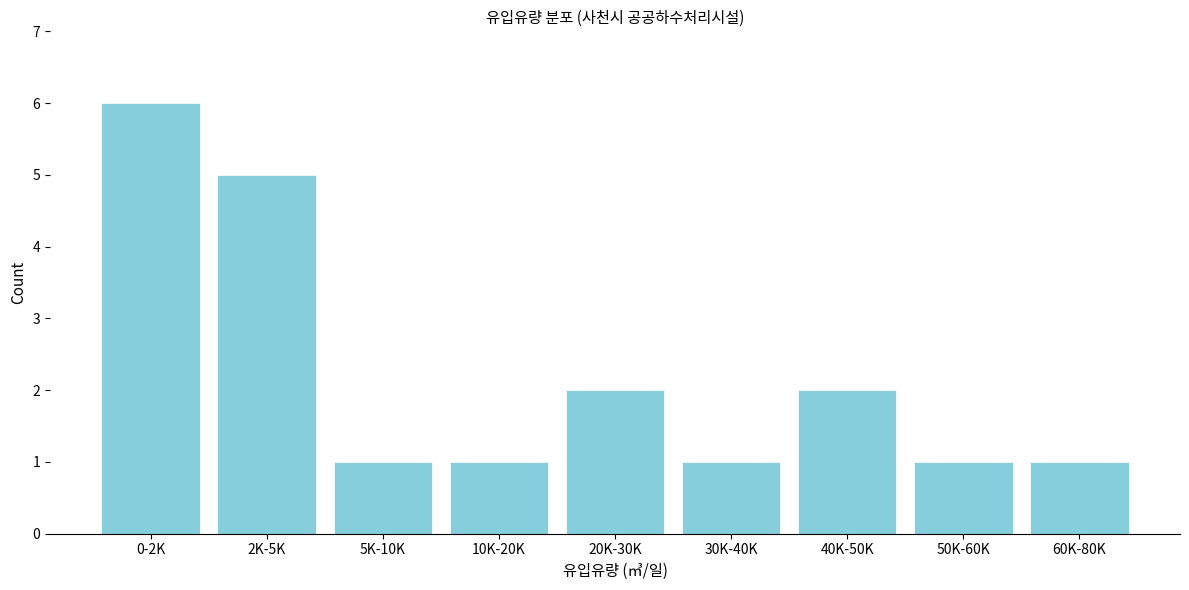

Reading right to left, list all the values displayed in this chart.

1	1	2	1	2	1	1	5	6